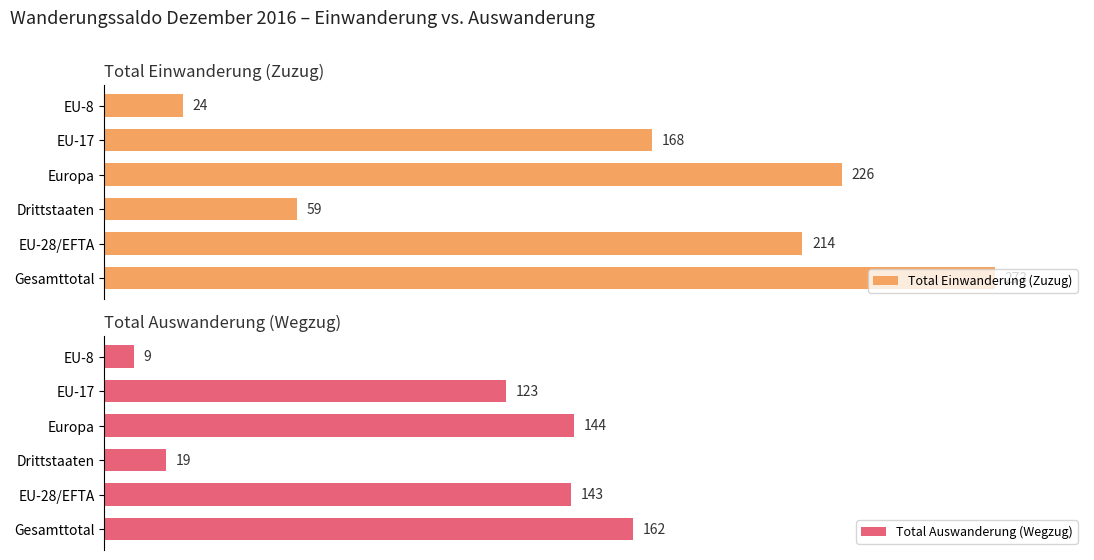

How many values in the Total Einwanderung (Zuzug) series are below 214?

3